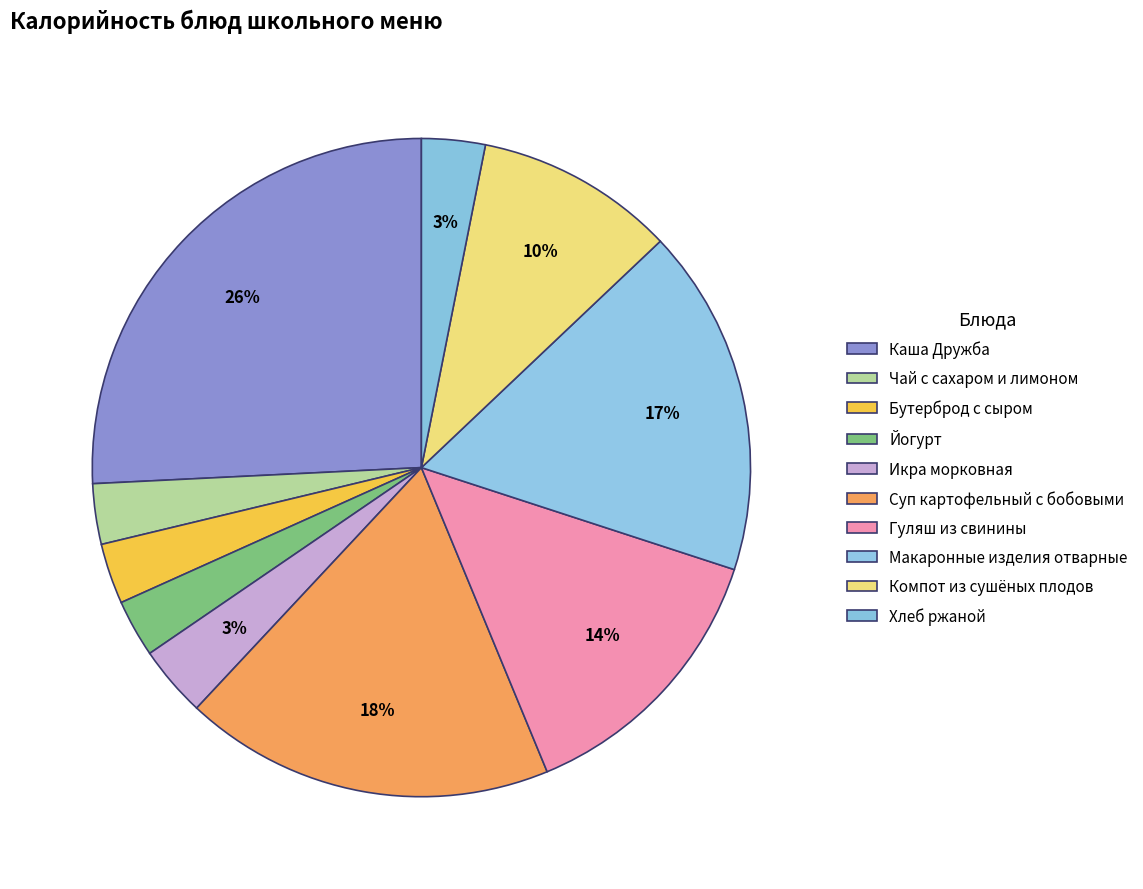

To the nearest percent, what percentage of the pie is Хлеб ржаной?

3%